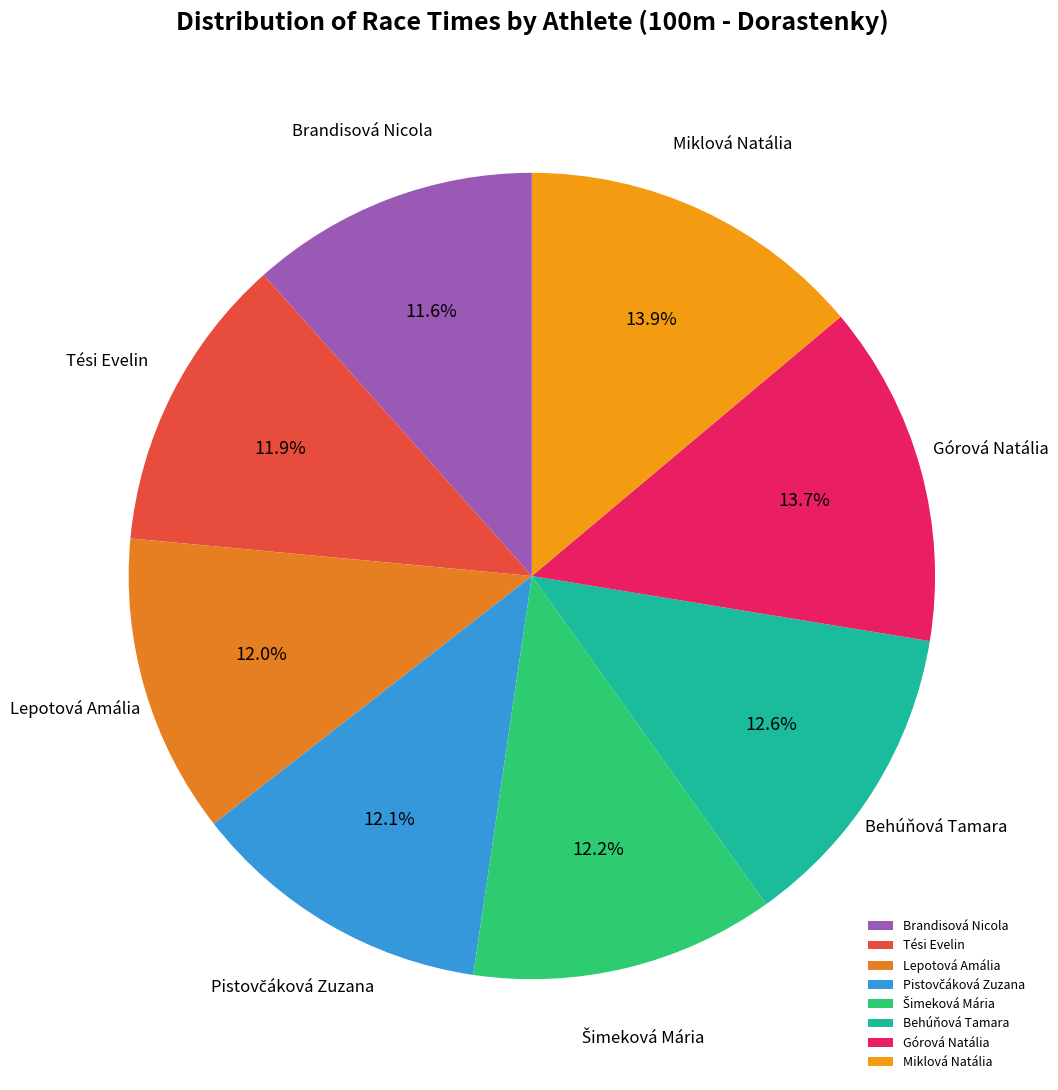

What is the ratio of the value at Tési Evelin to the value at Lepotová Amália?

1.0